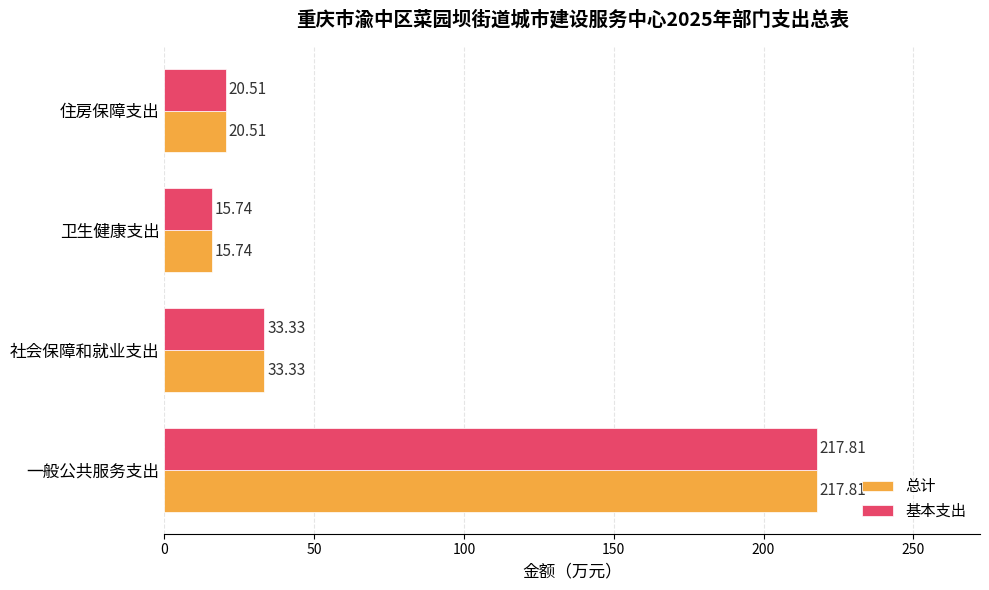

At which label does 总计 reach its peak?

一般公共服务支出